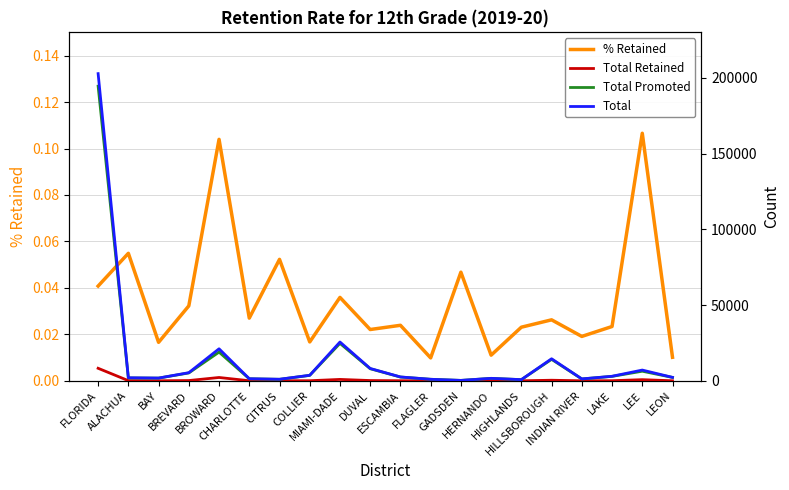

Where is the first local maximum for Total Promoted?

BROWARD